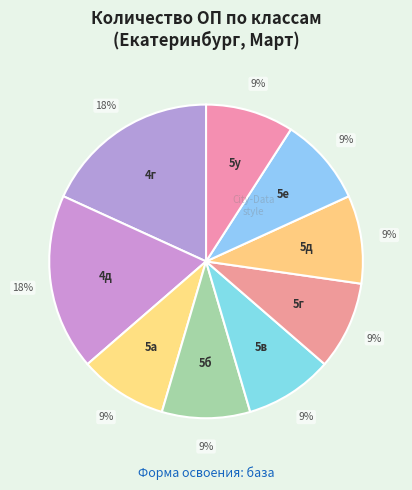

True or false: 5г accounts for 1% of the total.

False